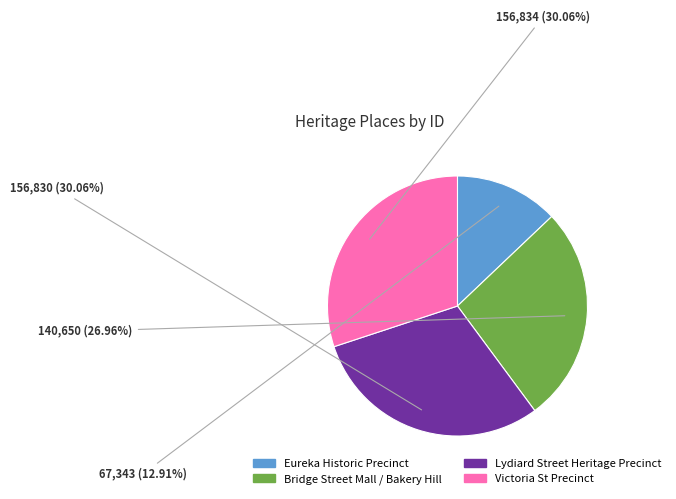

To the nearest percent, what percentage of the pie is Bridge Street Mall / Bakery Hill?

27%